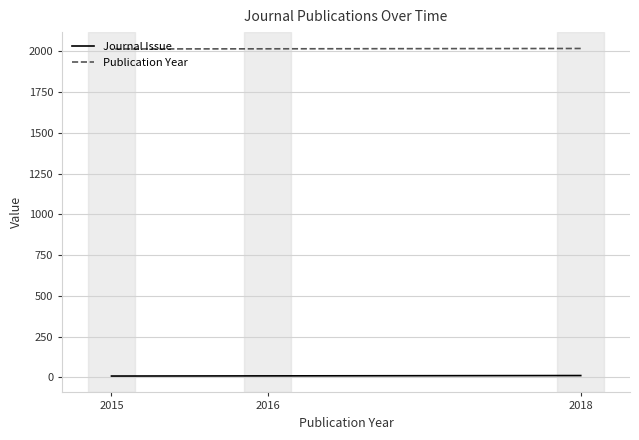

Count the Publication Year values in the range 2015 to 2018.

3